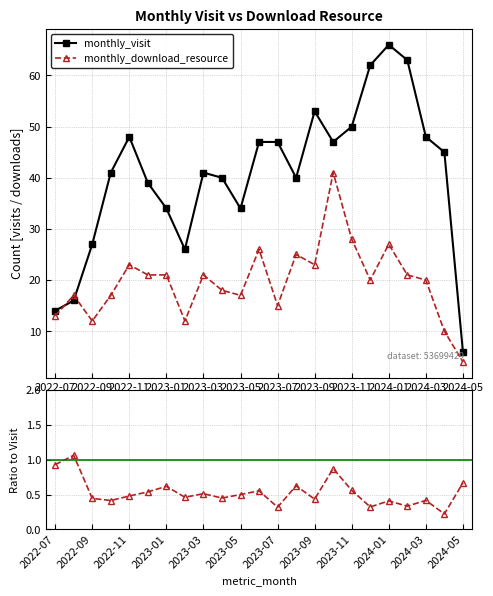

What are all the series names shown in the legend?

monthly_visit, monthly_download_resource